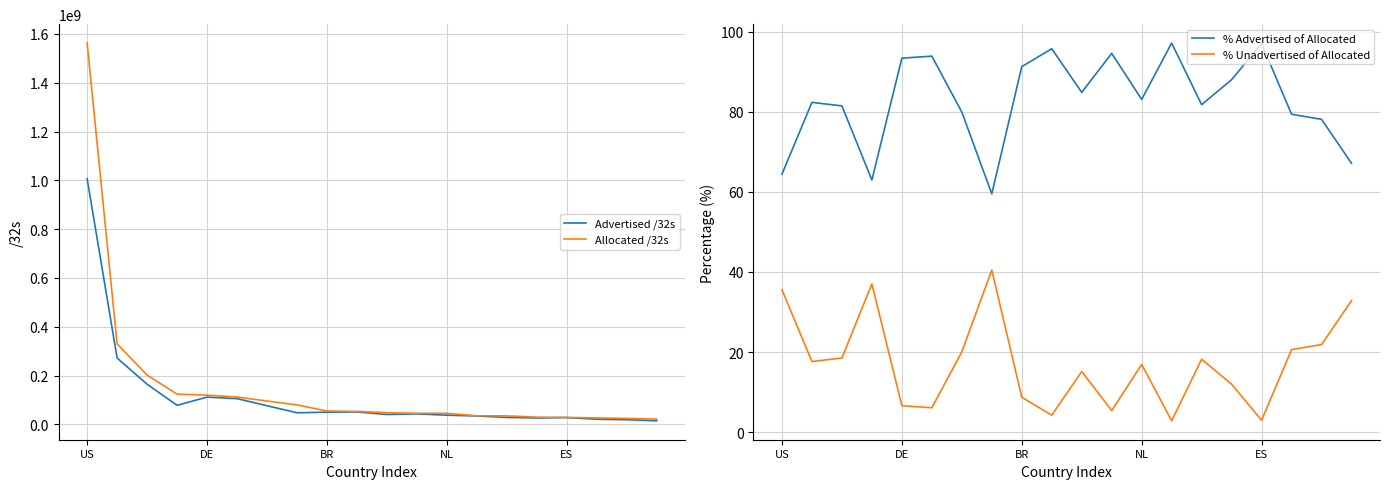

What is the approximate value of Advertised /32s at DE?

111758336